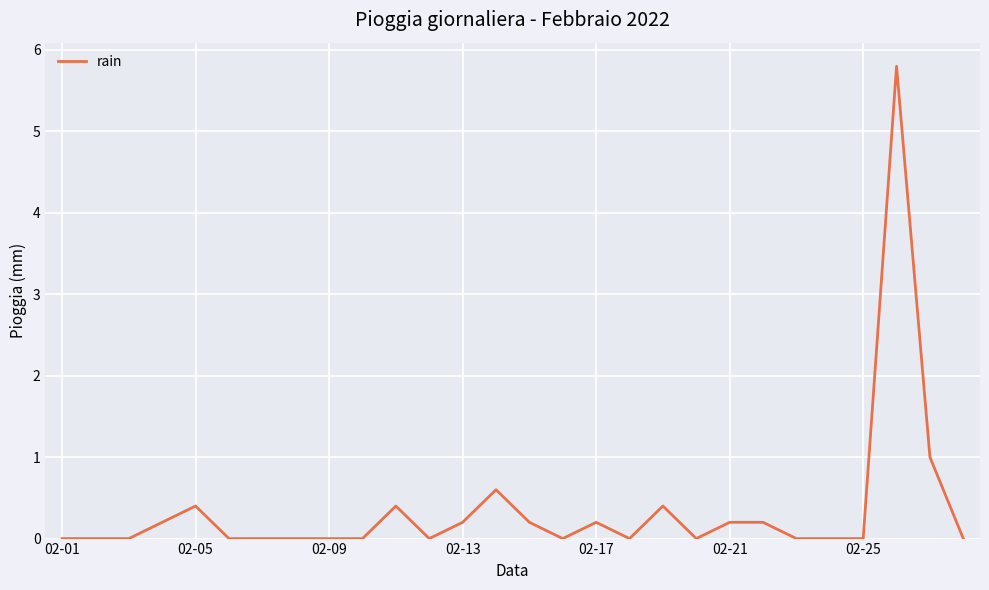

How many lines are shown in the chart?

1